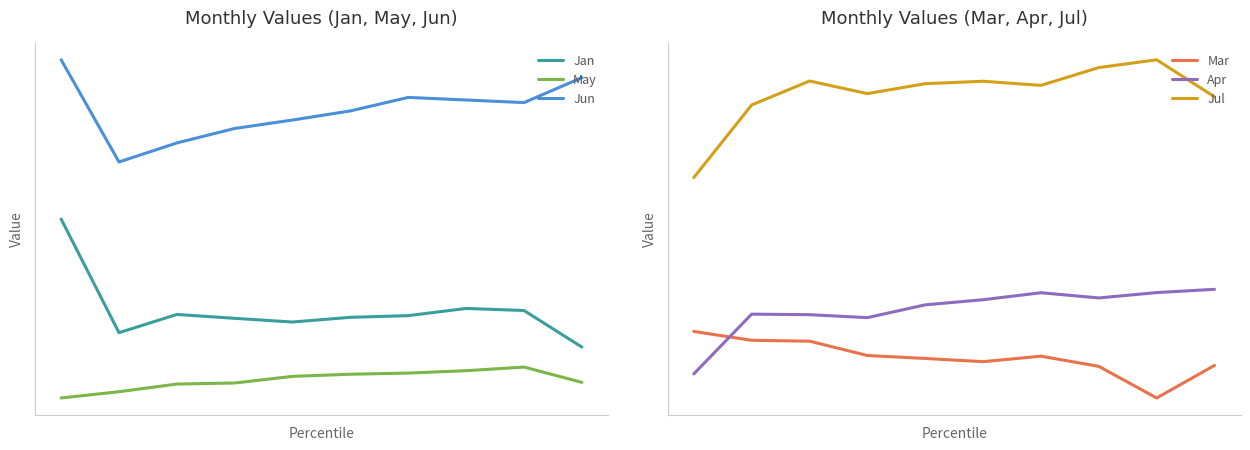

What is the value of the Jan point at the 6th from the left?

0.3